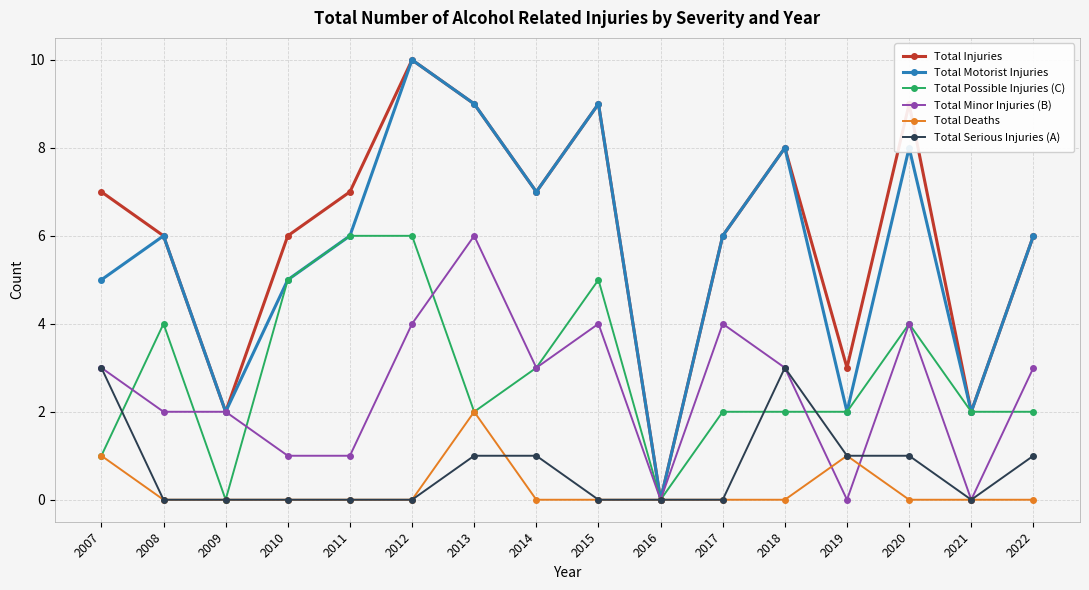

Count the number of categories in the chart.

16